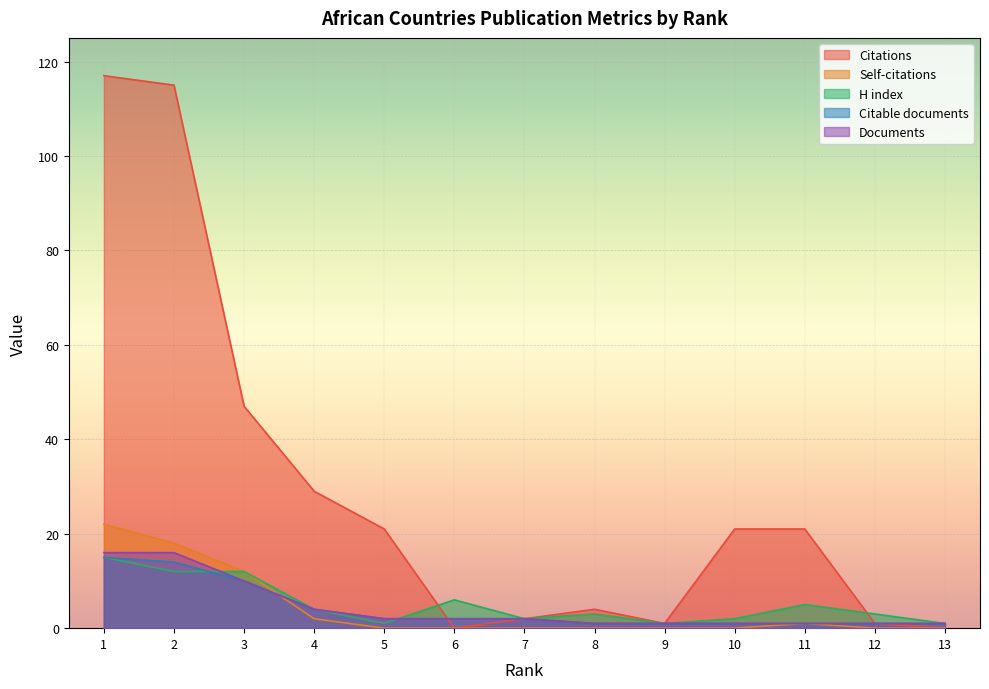

Reading left to right, what are all the values shown in this chart?

Citations: 117	115	47	29	21	0	2	4	1	21	21	1	0
Self-citations: 22	18	12	2	0	0	0	0	0	0	1	0	0
H index: 15	12	12	4	1	6	2	3	1	2	5	3	1
Citable documents: 15	14	10	4	2	2	2	1	1	1	1	1	1
Documents: 16	16	10	4	2	2	2	1	1	1	1	1	1